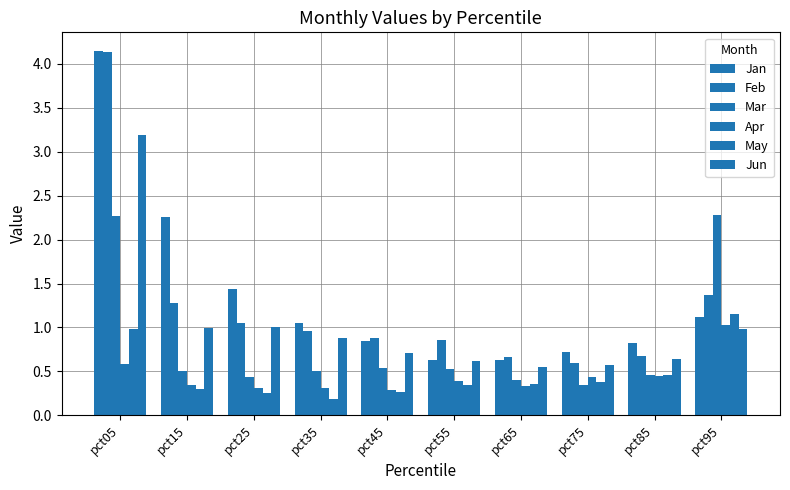

How many series are shown in this chart?

6